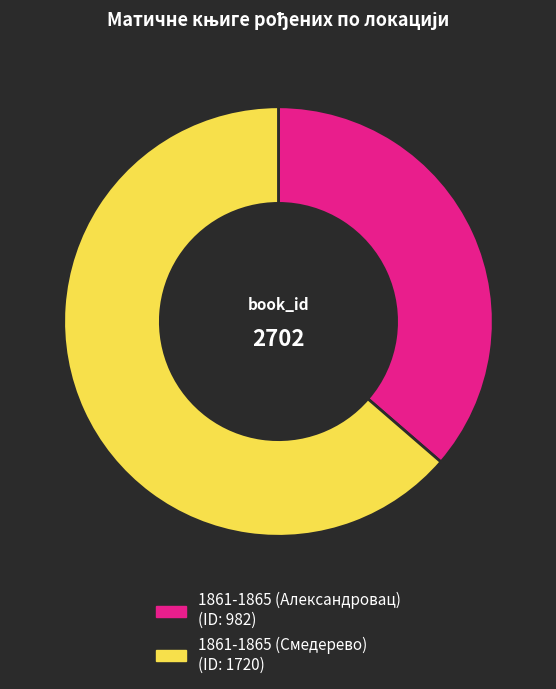

Is the sum of 1861-1865 (Александровац) and 1861-1865 (Смедерево) greater than half?

Yes